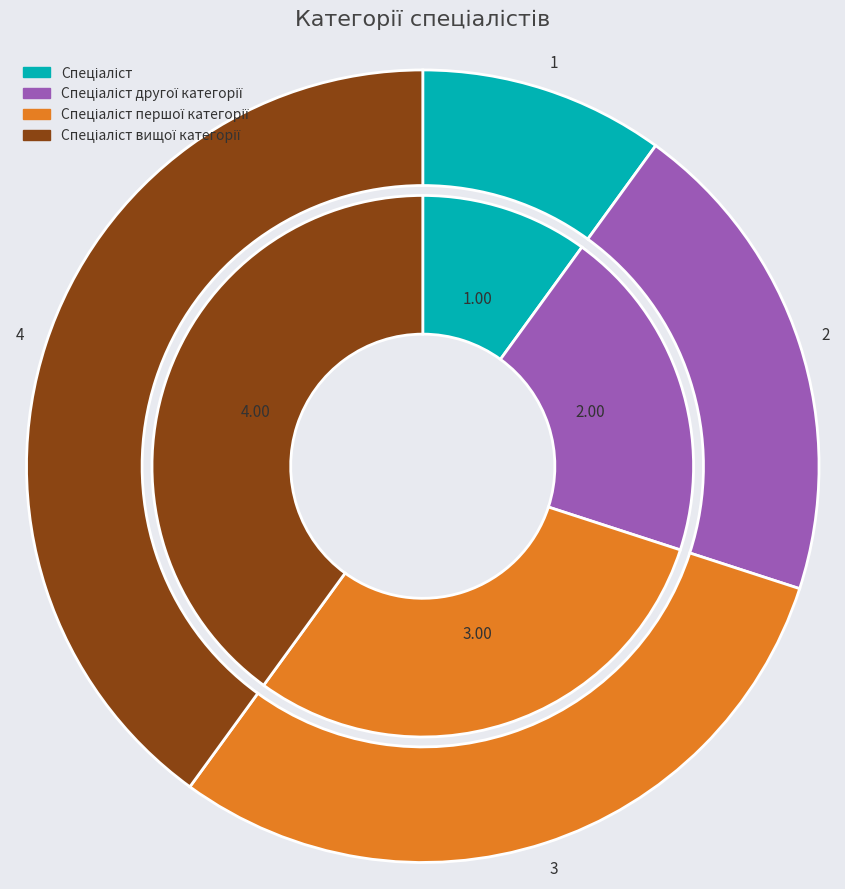

What is the change in value from Спеціаліст першої категорії to Спеціаліст вищої категорії?

+1